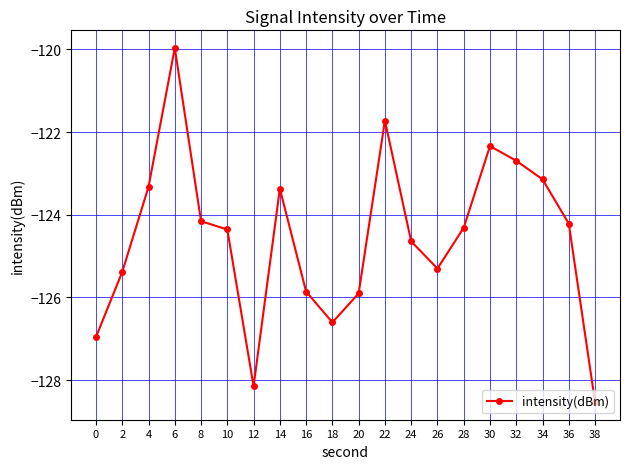

Is this an area chart (filled region under the line)?

No